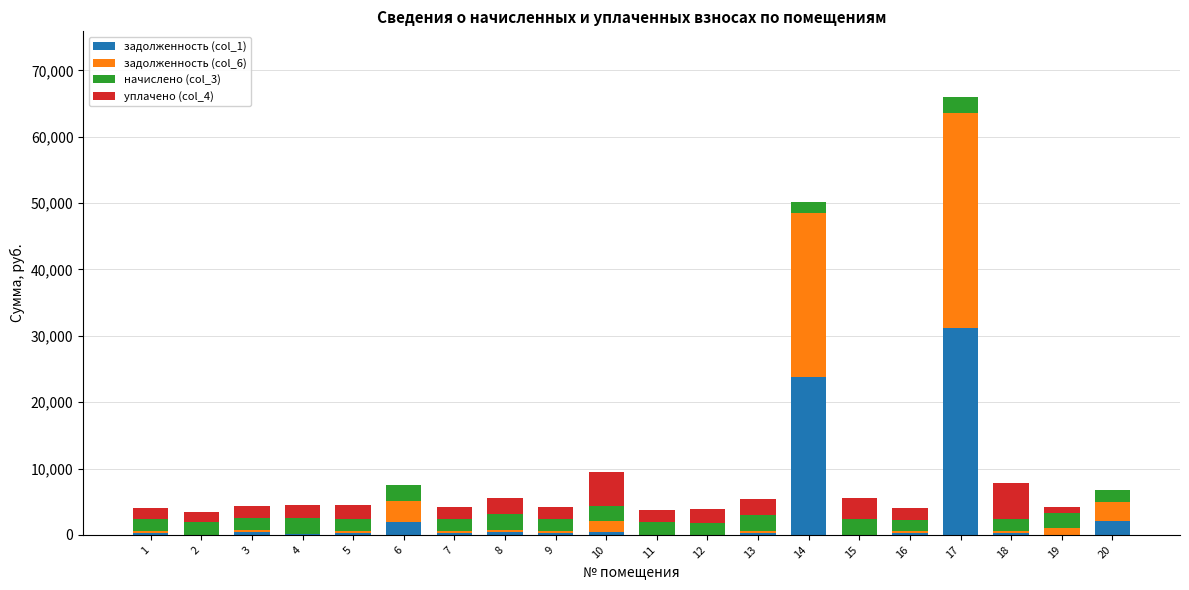

What is the total value across all series at 20?

6702.6